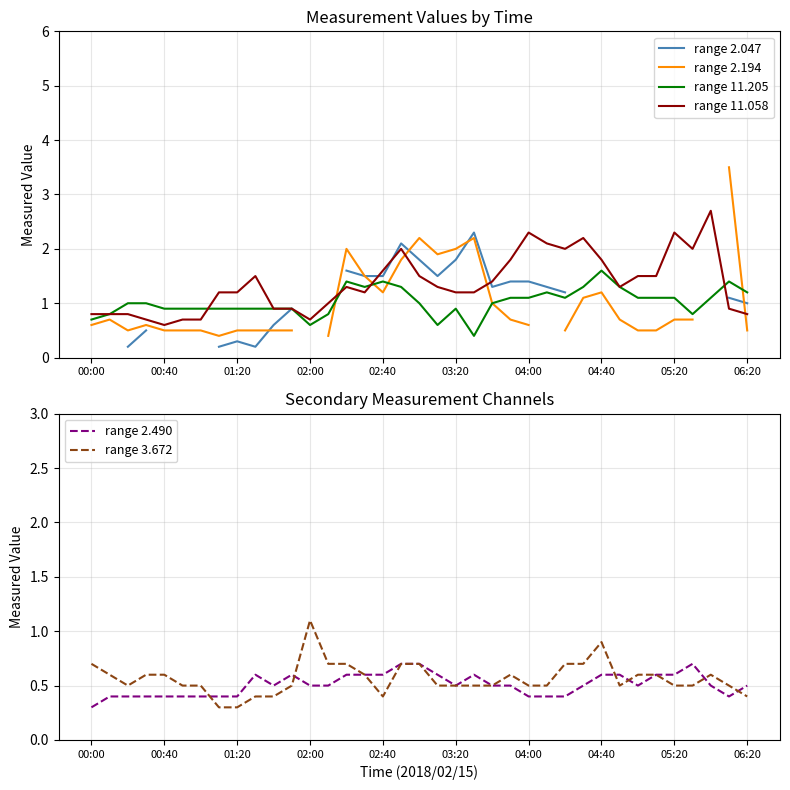

How many interior local valleys does the range 11.205 series have?

6